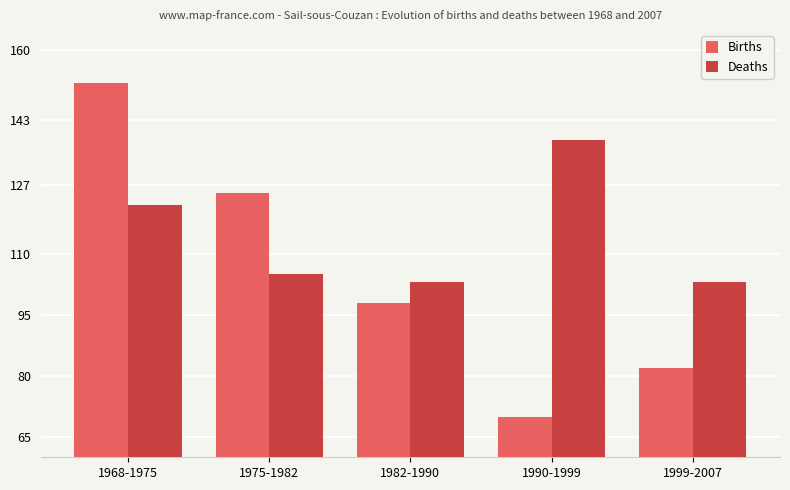

The value of Births at 1982-1990 is 98. True or false?

True